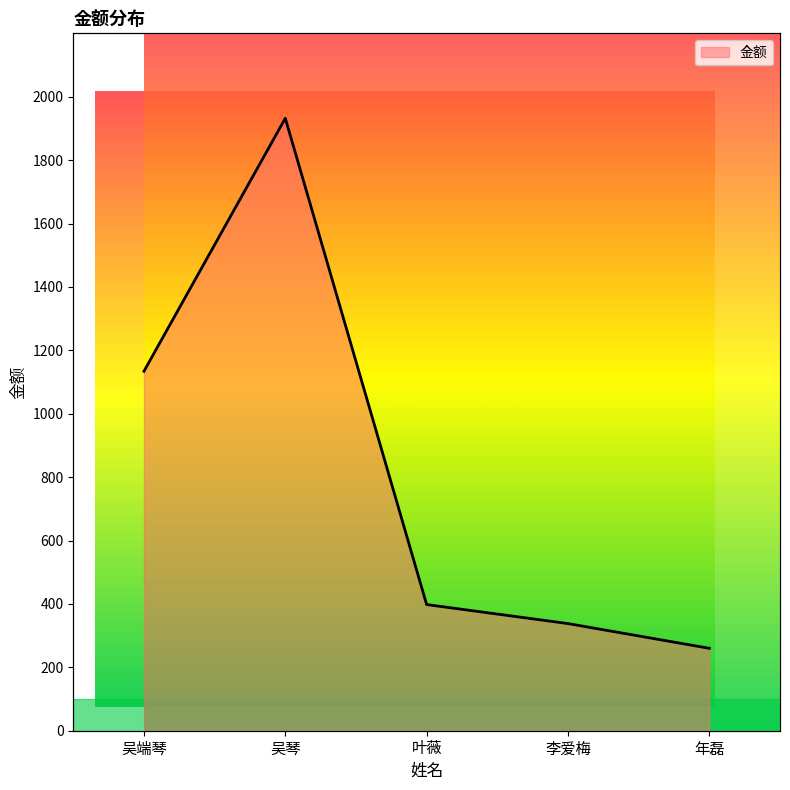

Reading left to right, transcribe all the data shown in this chart.

1134	1932	398	338	260